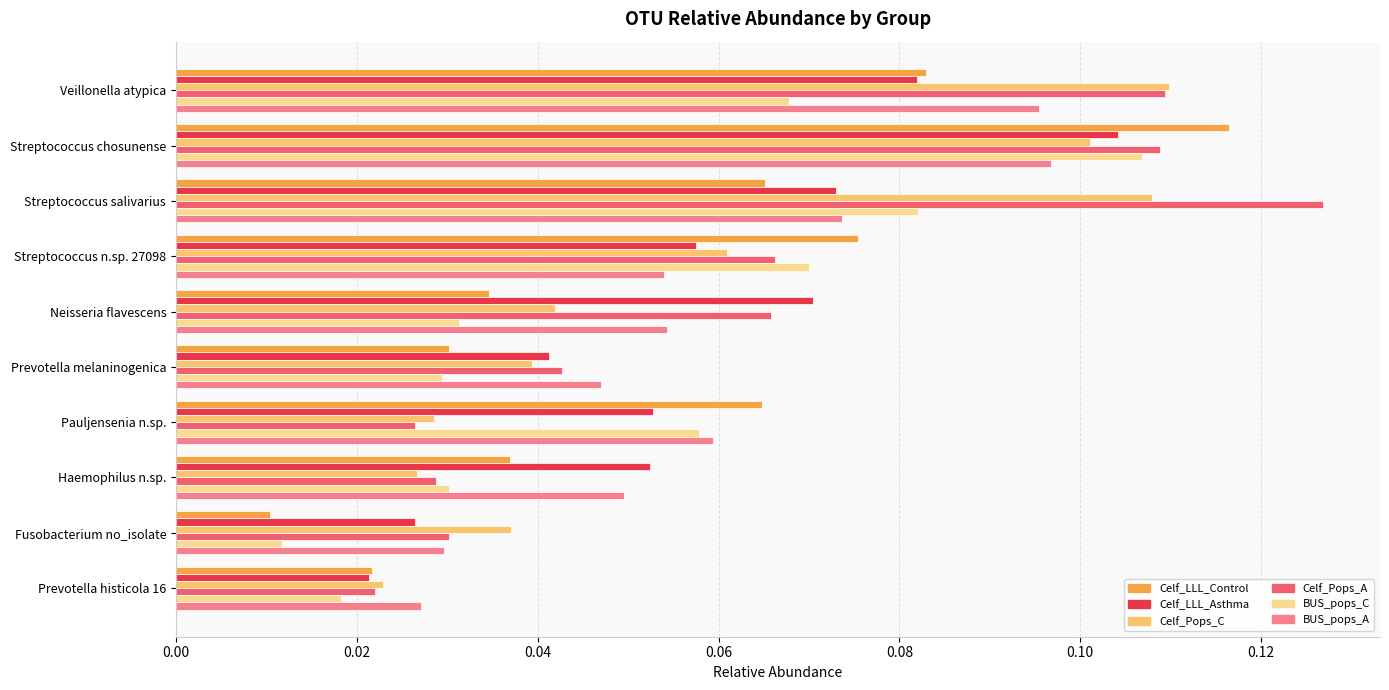

How many Celf_LLL_Asthma values are between 0 and 1?

10